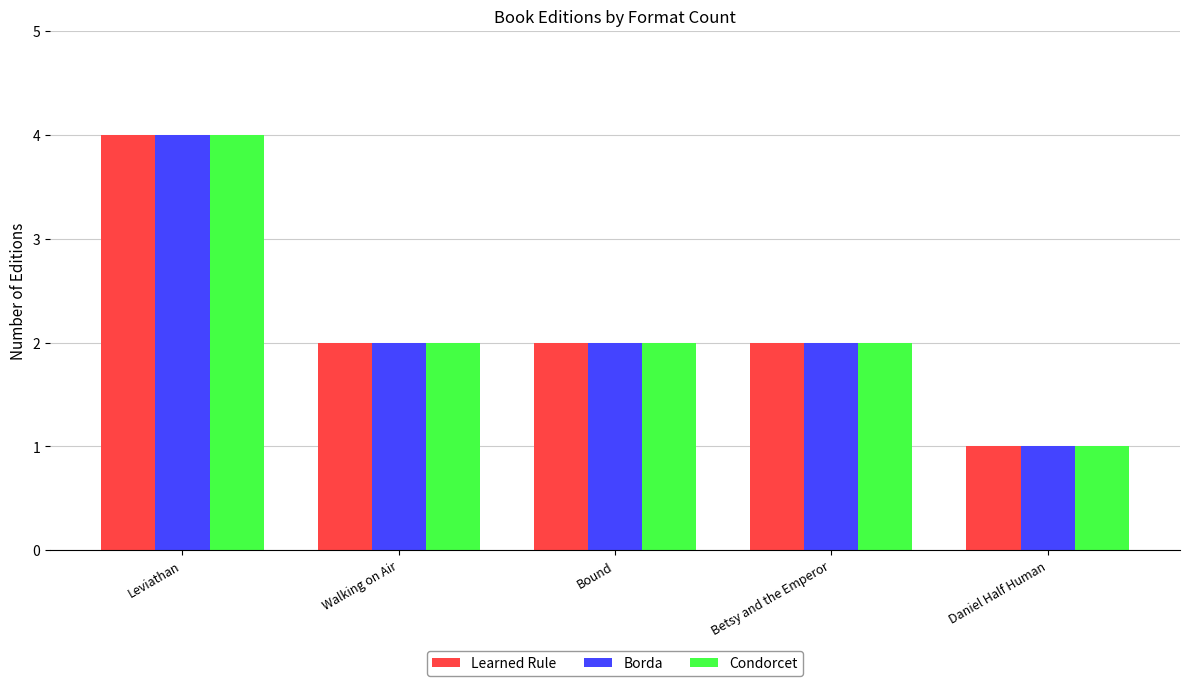

Which category has the highest value across all series?

Leviathan